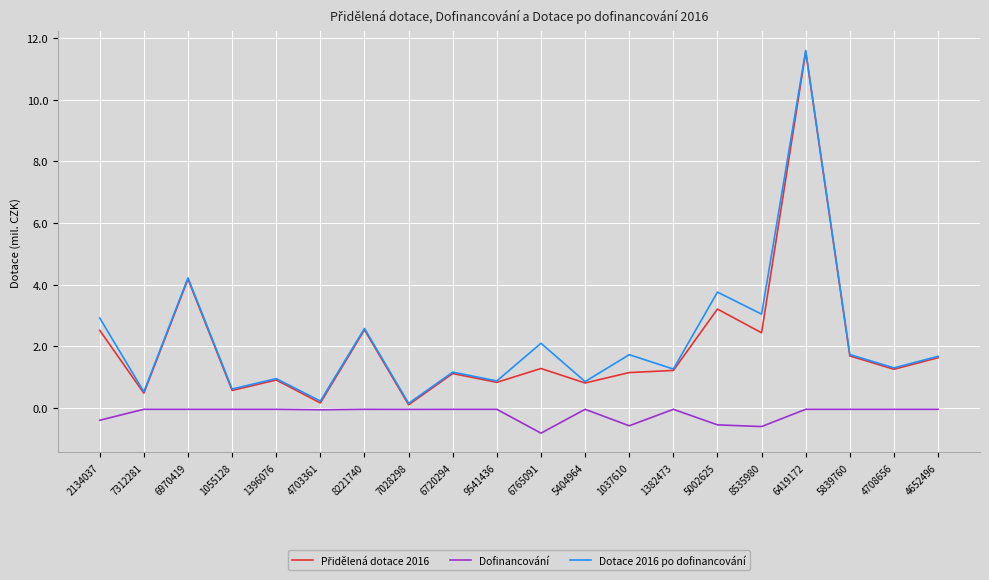

What is the average value of the Dofinancování series?

-0.2